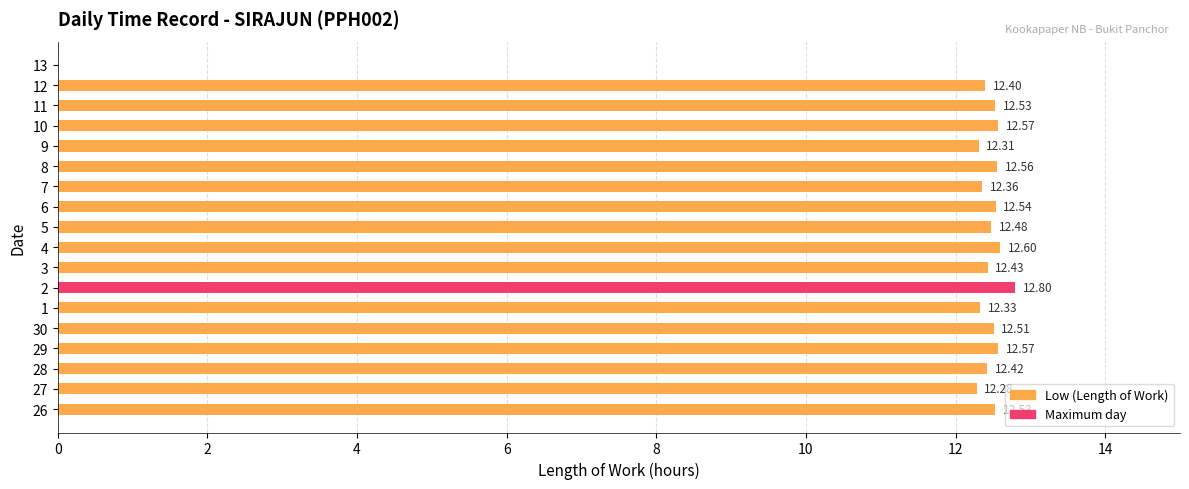

Which label corresponds to the largest value in the chart?

2